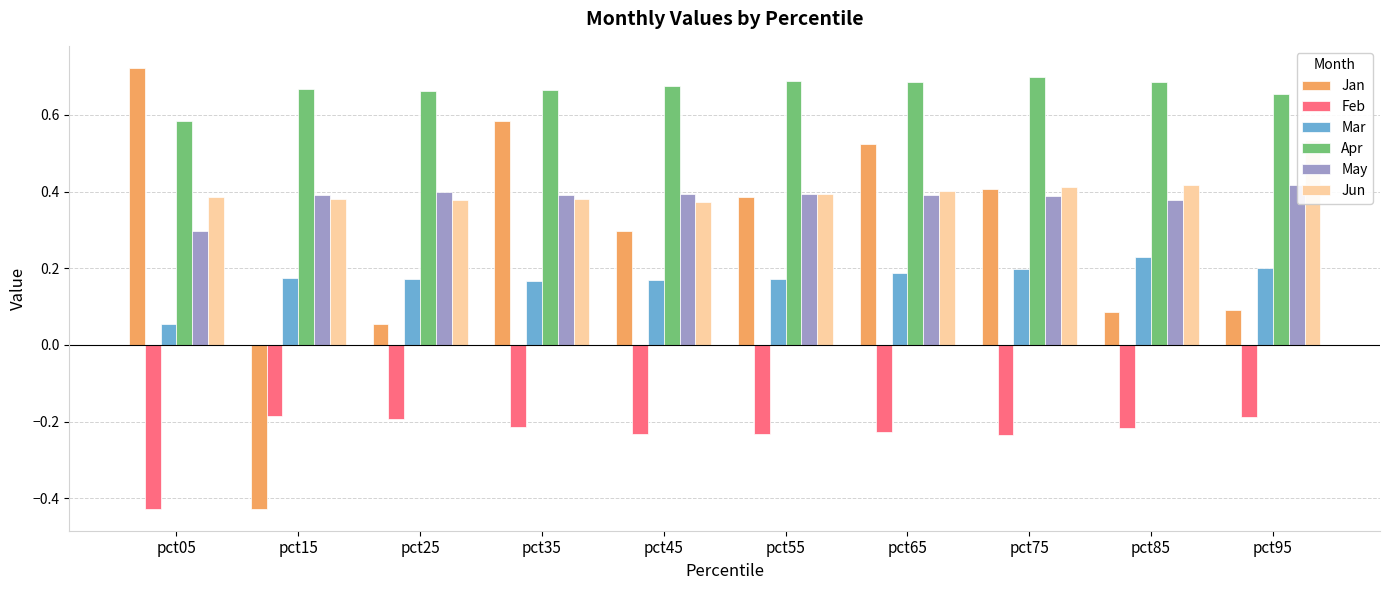

At which label is May closest to 0?

pct05